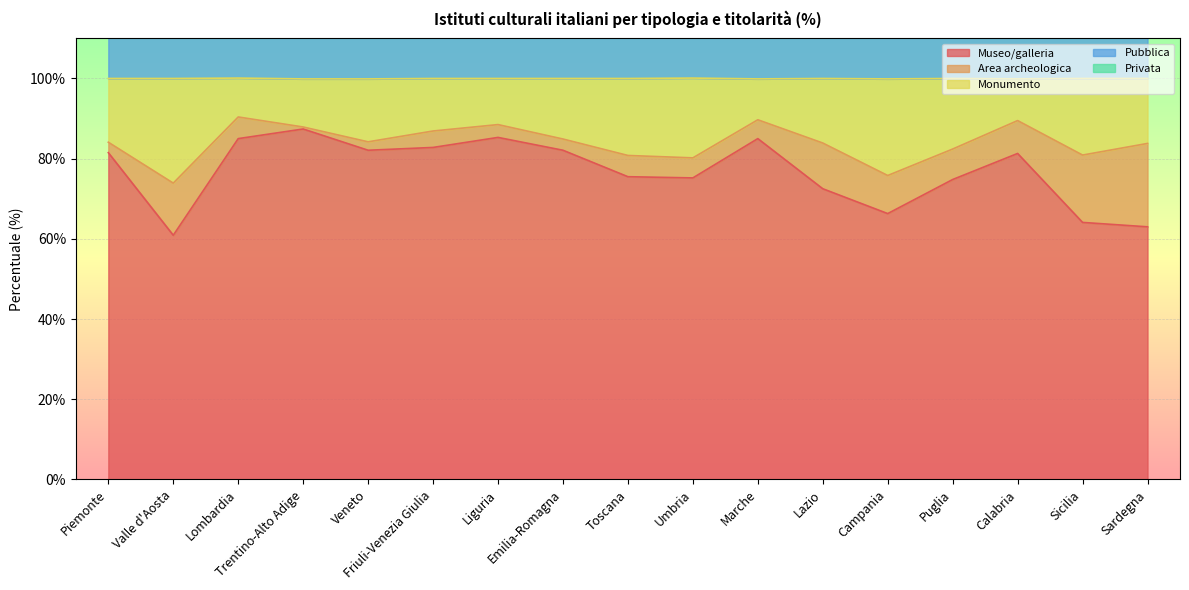

The value of Museo/galleria at Lazio is 72.5. True or false?

True